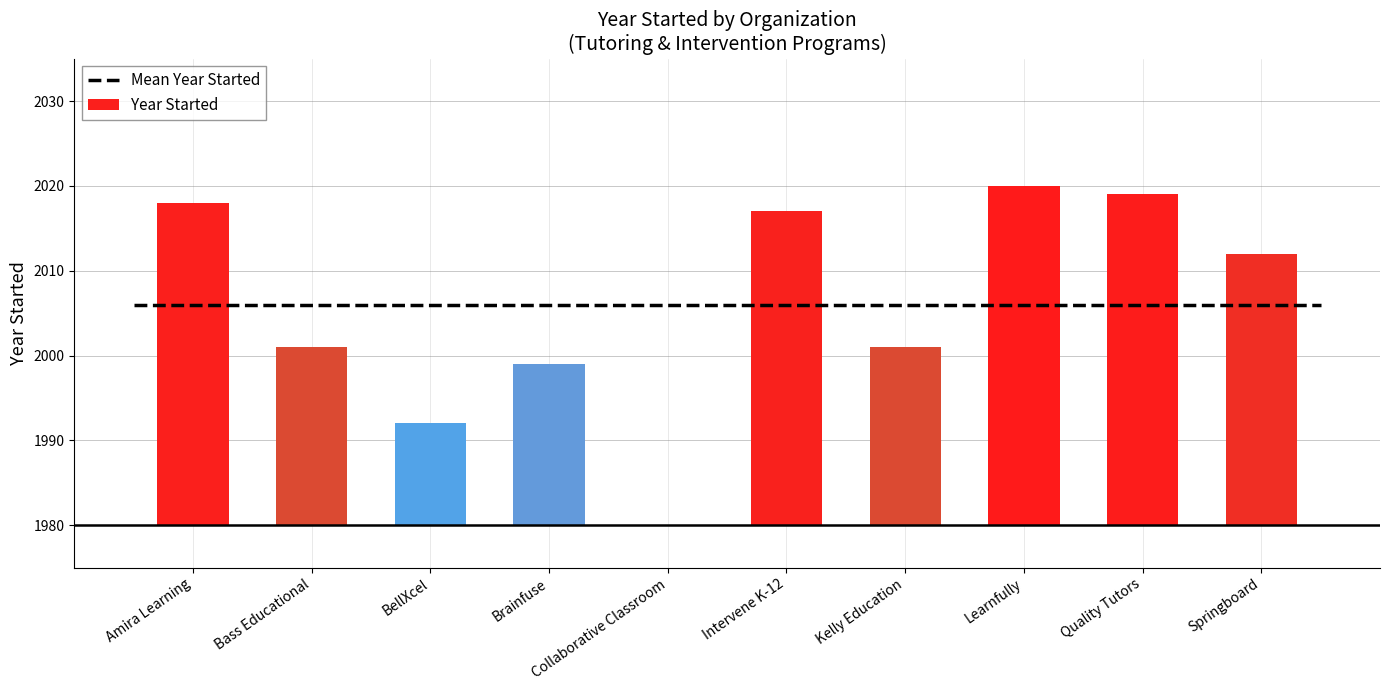

Where is the data nearest to the value 20?

Bass Educational